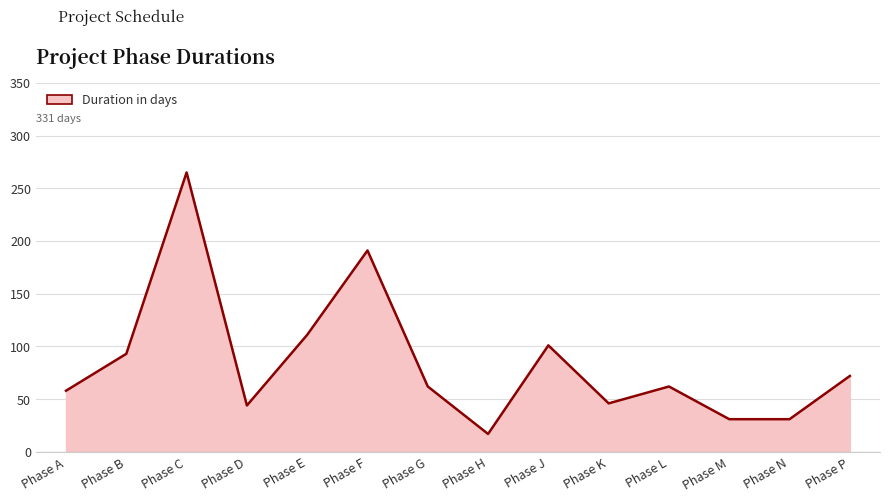

What is the difference between the maximum and minimum values?

248